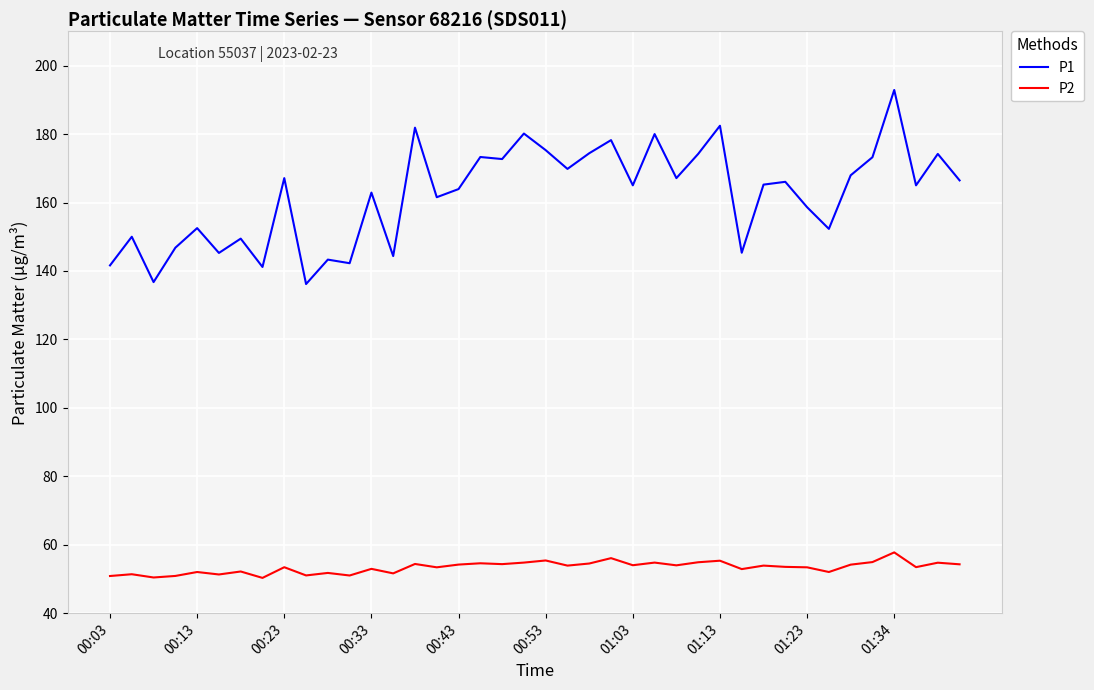

In P1, how many points are higher than both neighbors (excluding endpoints)?

15